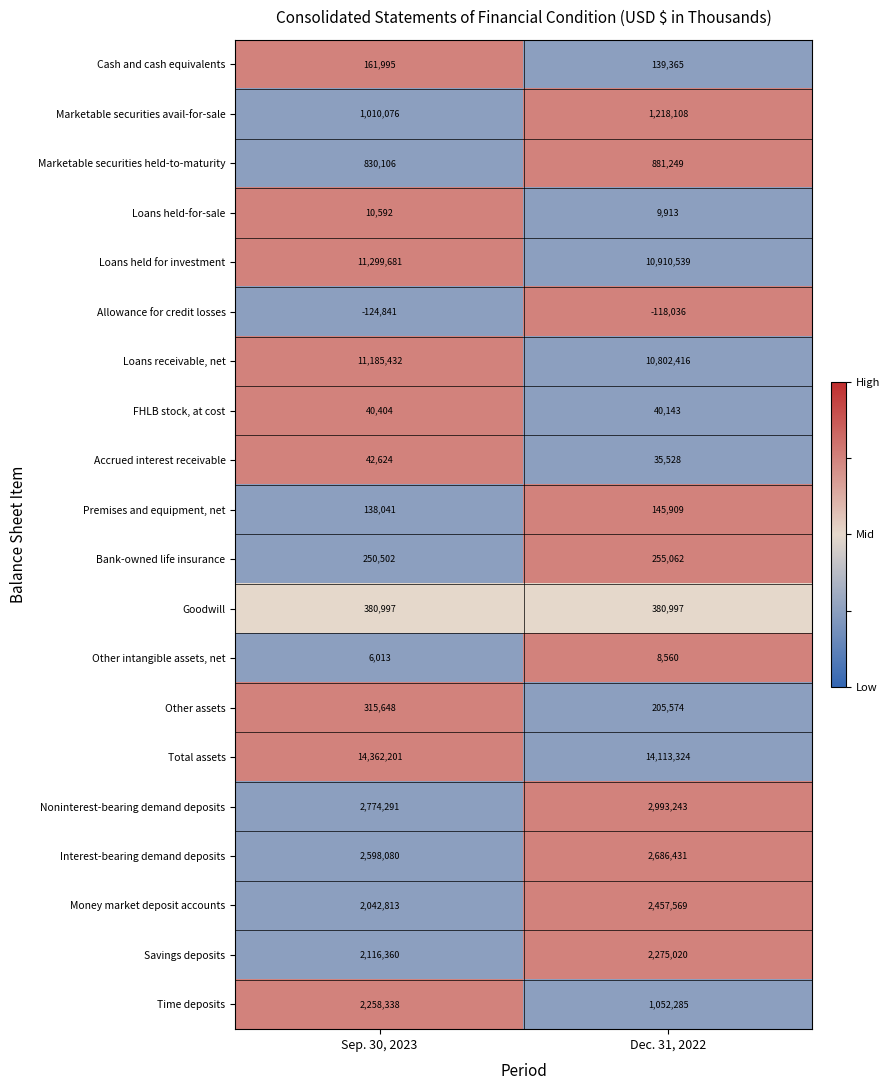

Where is Money market deposit accounts nearest to the value 2250191?

Sep. 30, 2023